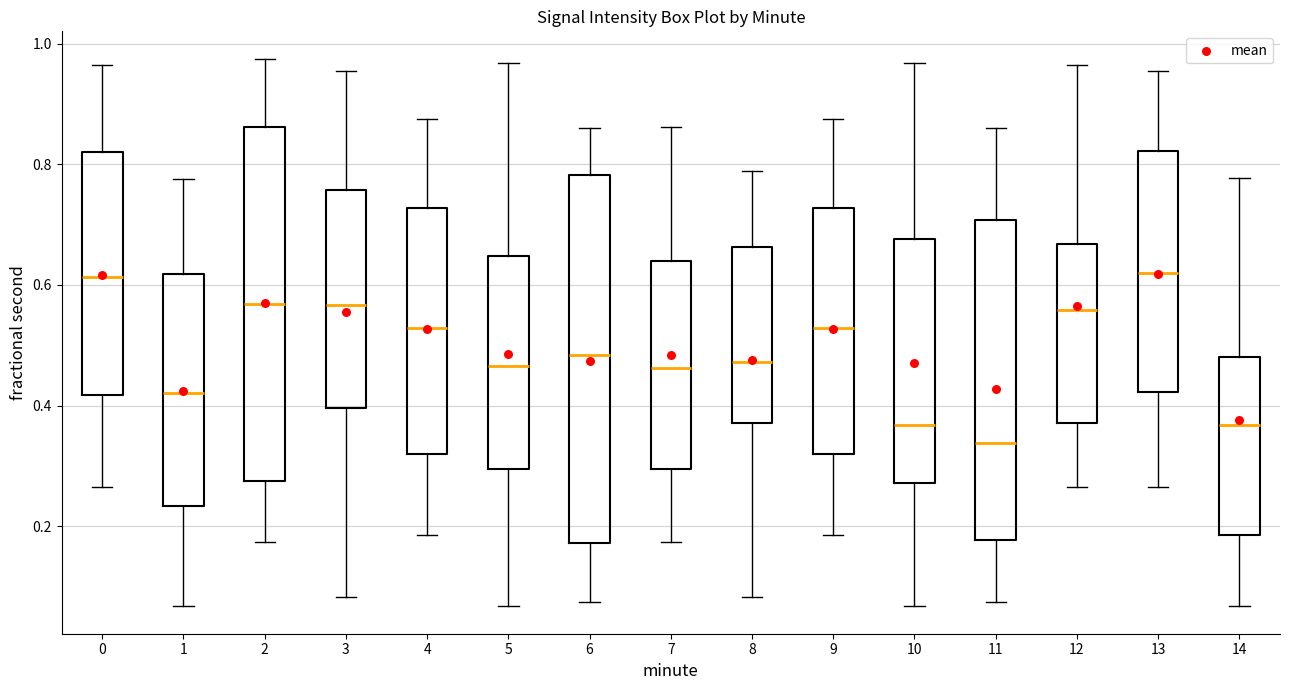

Reading left to right, read every box against the y-axis: the position of its median line, the range the box covers, and the ends of its whiskers. The values are not printed on the chart, so give them approximately, as read against the axis.

0: median 0.62, box 0.42 to 0.82, whiskers 0.26 to 0.96
1: median 0.42, box 0.24 to 0.62, whiskers 0.06 to 0.78
2: median 0.56, box 0.28 to 0.86, whiskers 0.18 to 0.98
3: median 0.56, box 0.40 to 0.76, whiskers 0.08 to 0.96
4: median 0.52, box 0.32 to 0.72, whiskers 0.18 to 0.88
5: median 0.46, box 0.30 to 0.64, whiskers 0.06 to 0.96
6: median 0.48, box 0.18 to 0.78, whiskers 0.08 to 0.86
7: median 0.46, box 0.30 to 0.64, whiskers 0.18 to 0.86
8: median 0.48, box 0.38 to 0.66, whiskers 0.08 to 0.78
9: median 0.52, box 0.32 to 0.72, whiskers 0.18 to 0.88
10: median 0.36, box 0.28 to 0.68, whiskers 0.06 to 0.96
11: median 0.34, box 0.18 to 0.70, whiskers 0.08 to 0.86
12: median 0.56, box 0.38 to 0.66, whiskers 0.26 to 0.96
13: median 0.62, box 0.42 to 0.82, whiskers 0.26 to 0.96
14: median 0.36, box 0.18 to 0.48, whiskers 0.06 to 0.78